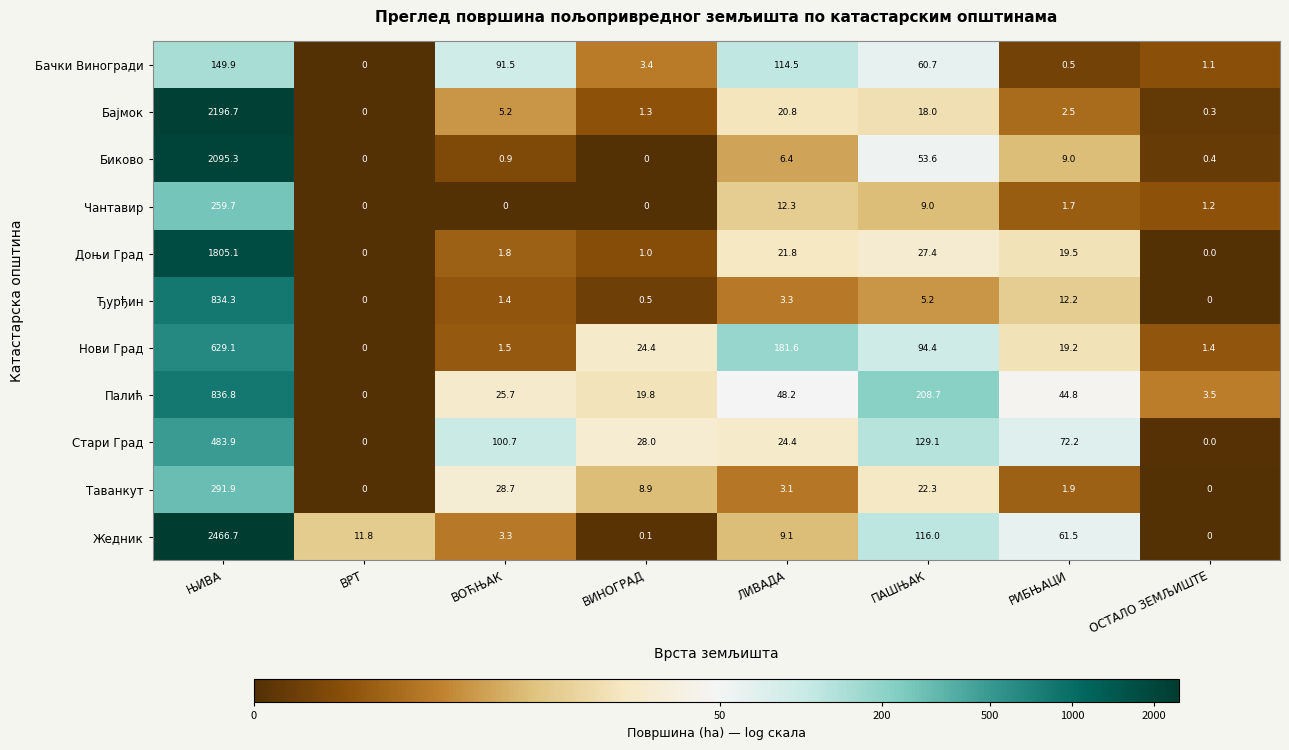

Is the value of Биково at ЛИВАДА greater than the value of Бајмок at ЊИВА?

No